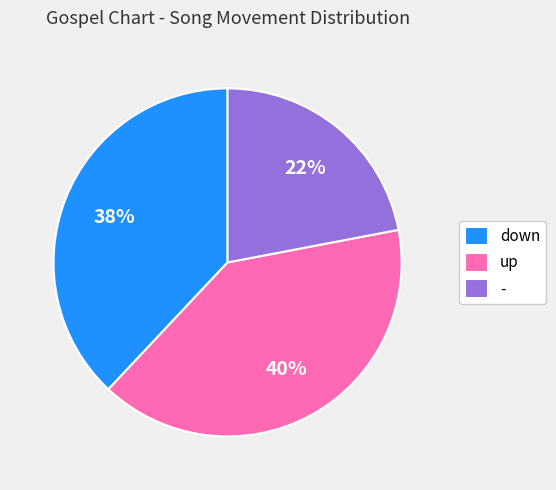

Is there any slice that represents more than half of the pie?

No